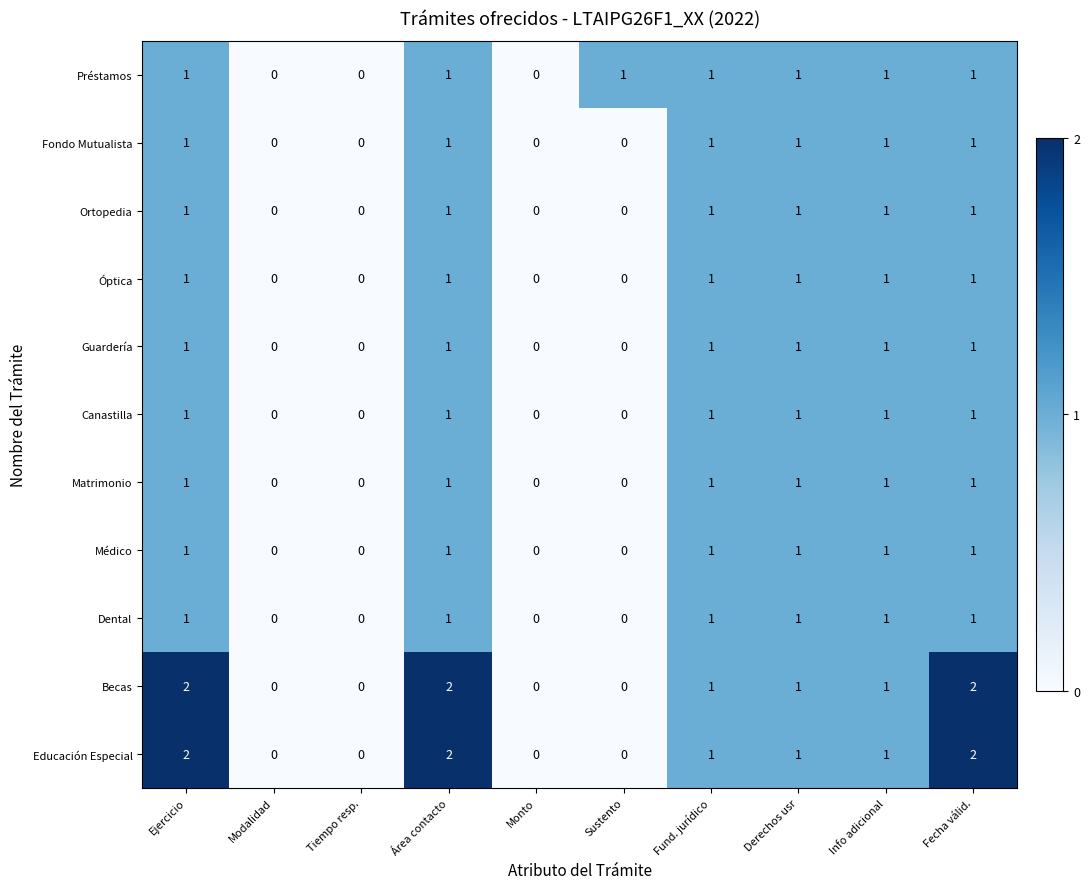

Is it true that Educación Especial equals 1 at Monto?

False